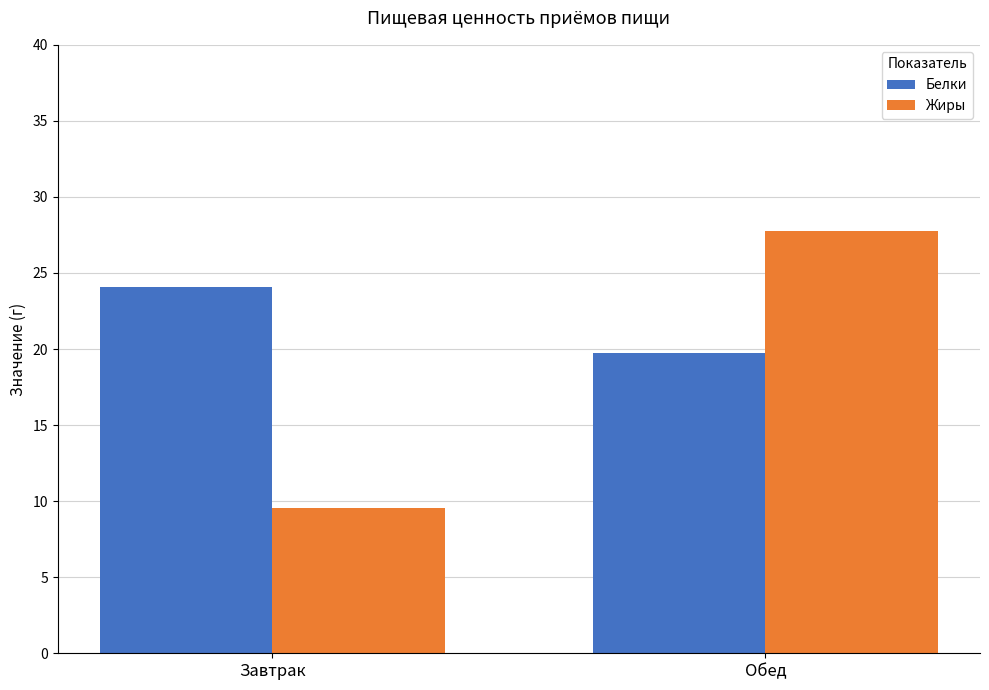

What is the total value across all series at Завтрак?

33.6